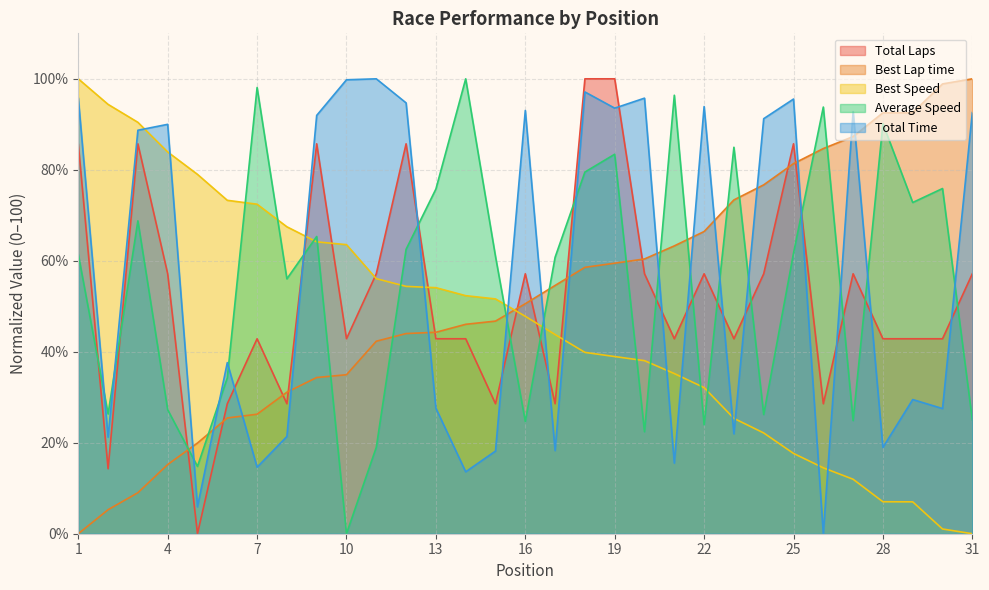

What is the sum of all Total Laps values?

1628.6